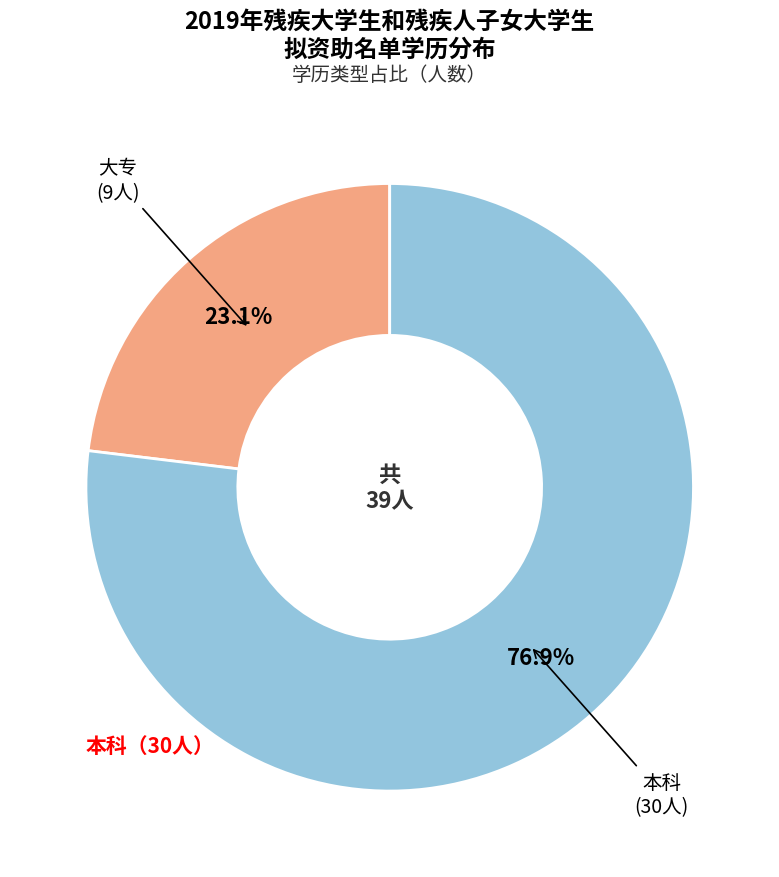

Is there any slice that represents more than half of the pie?

Yes